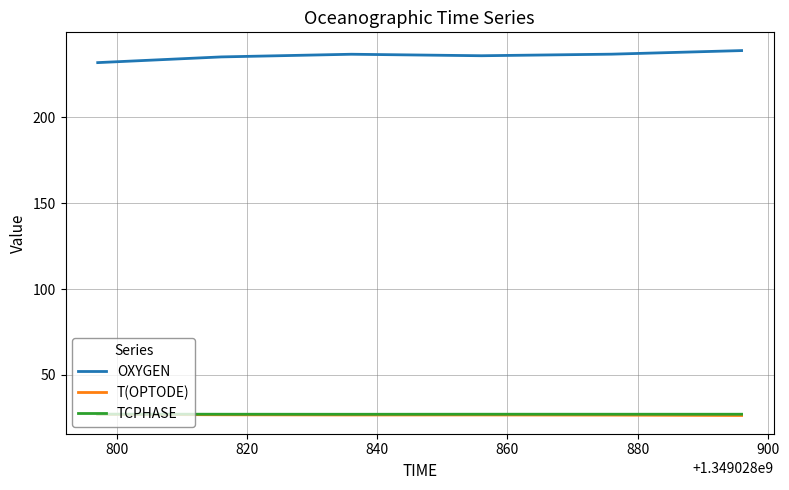

Does the chart display data point markers on the line(s)?

No